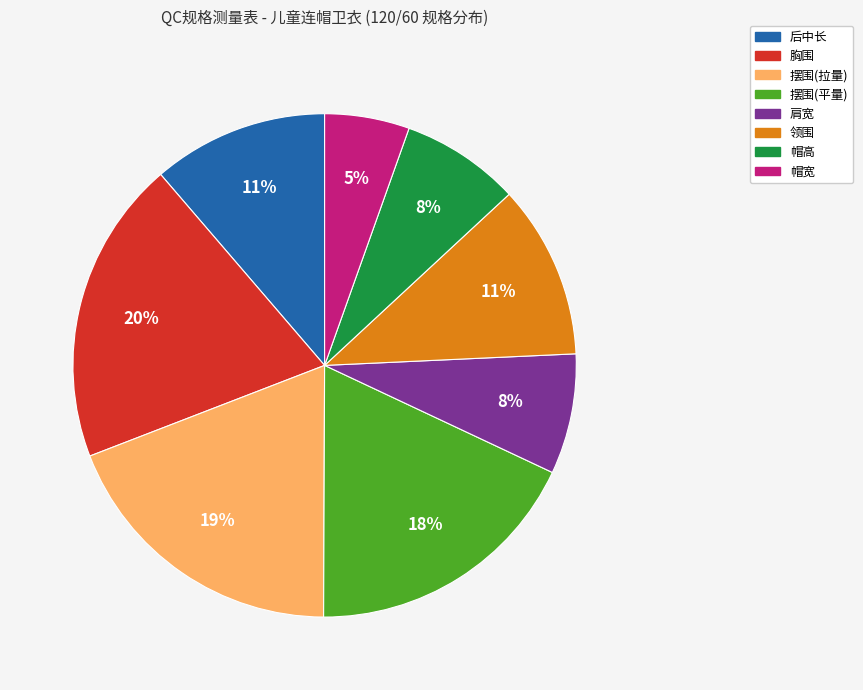

Does 帽宽 represent more than half of the total?

No